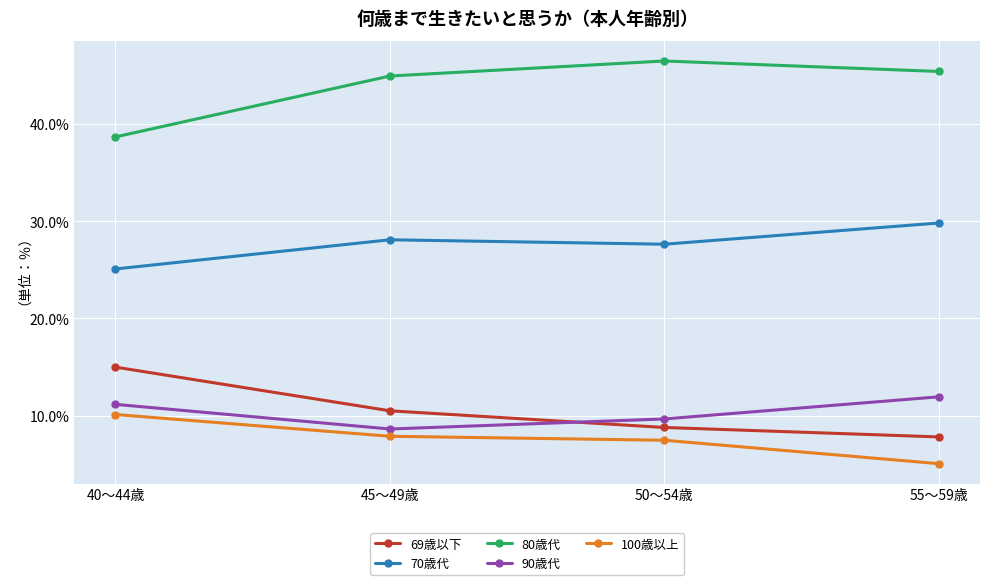

True or false: 69歳以下 and 80歳代 cross at least once.

False